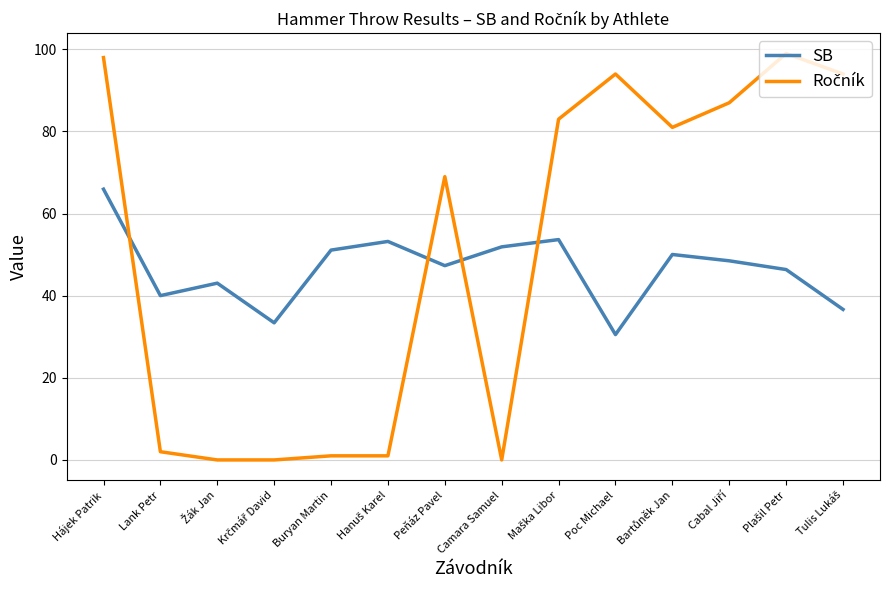

How many values in the SB series are below 48?

7